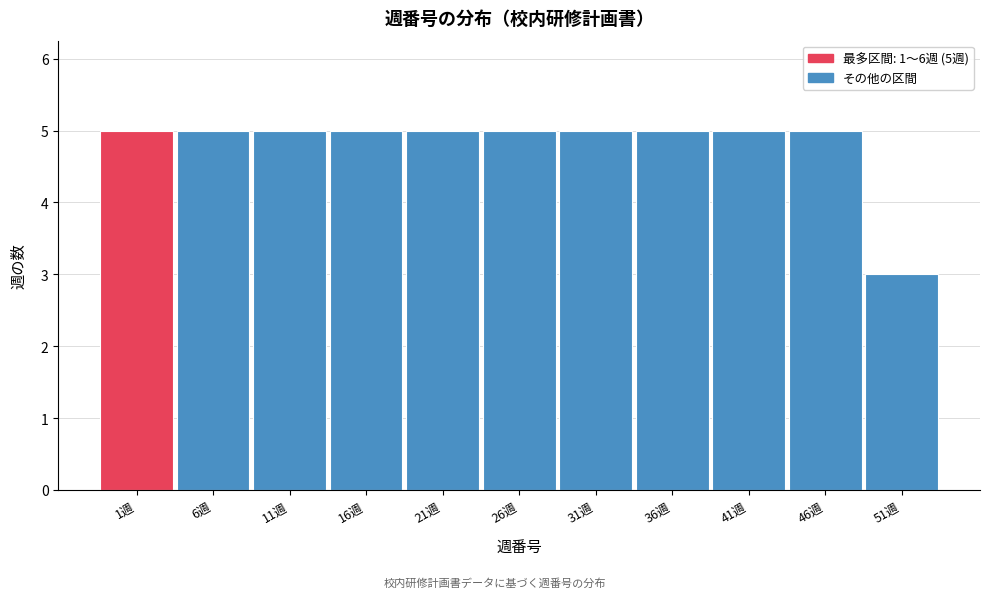

Reading left to right, transcribe all the data shown in this chart.

5	5	5	5	5	5	5	5	5	5	3